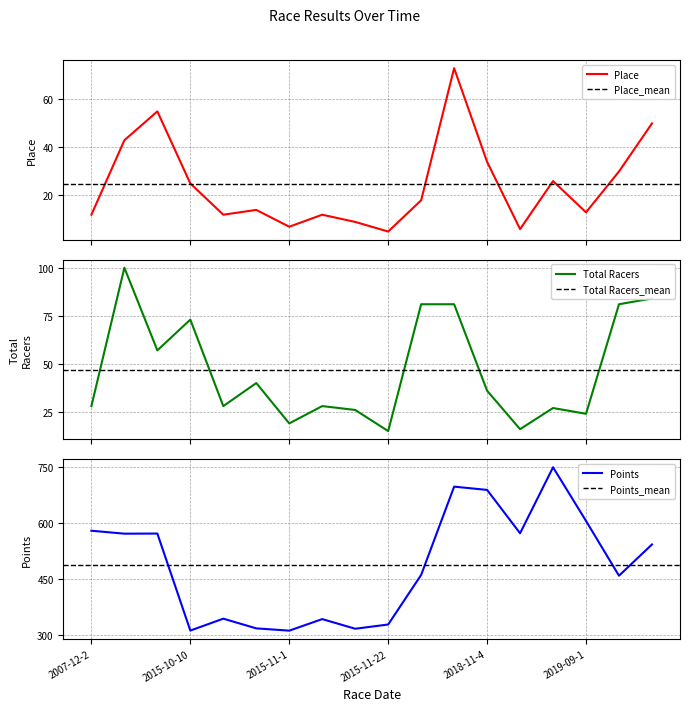

Rank the categories by Points value from lowest to highest.

2015-11-1, 2015-10-10, 2015-11-15, 2015-10-25, 2015-11-22, 2015-11-8, 2015-10-18, 2022-09-10, 2016-10-1, 2023-09-9, 2008-10-26, 2009-09-27, 2019-08-11, 2007-12-2, 2019-09-1, 2018-11-4, 2018-10-20, 2019-08-31